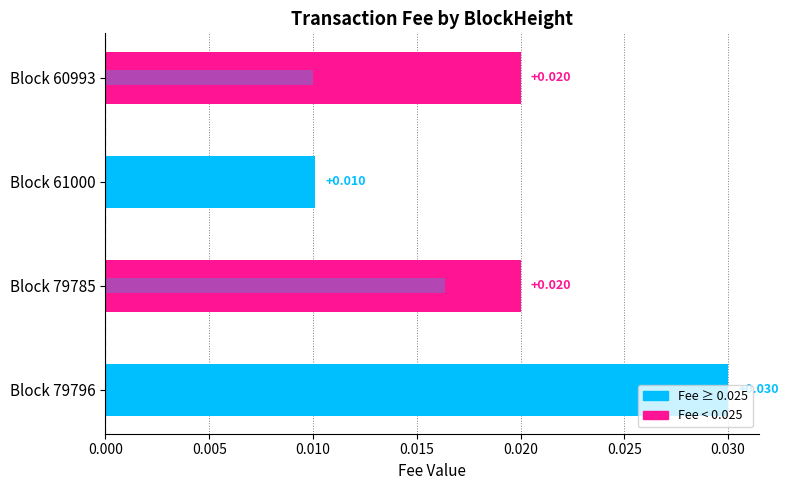

The value at Block 61000 is 0.0. True or false?

False